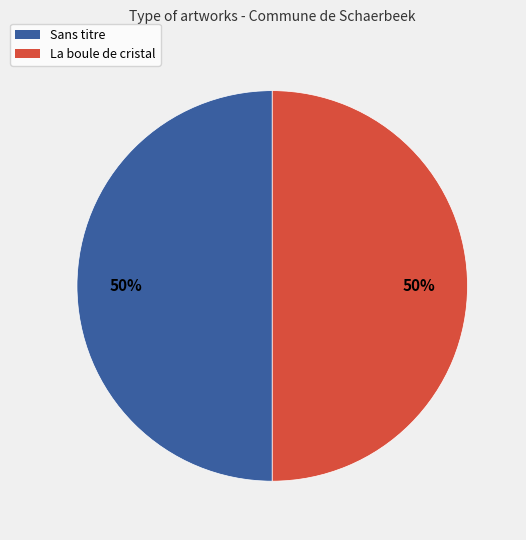

Approximately how many times larger is the value at La boule de cristal compared to Sans titre?

1.0